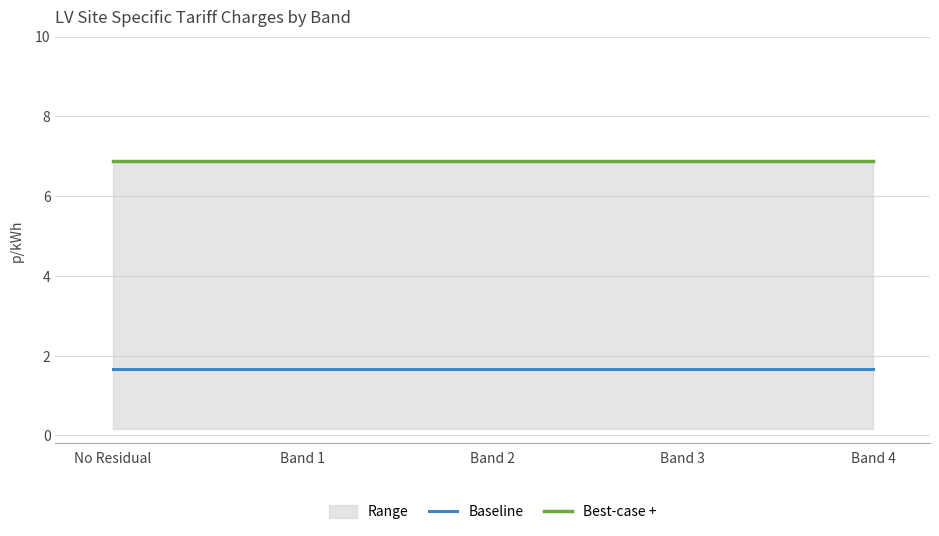

Rank the series by their maximum value, from lowest to highest.

Baseline, Best-case +